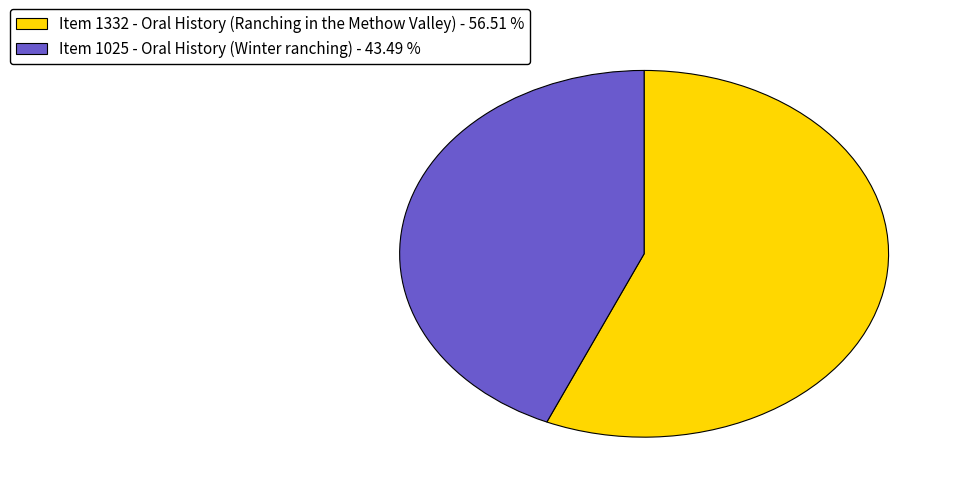

Which has a higher value, Item 1025 - Oral History (Winter ranching) or Item 1332 - Oral History (Ranching in the Methow Valley)?

Item 1332 - Oral History (Ranching in the Methow Valley)